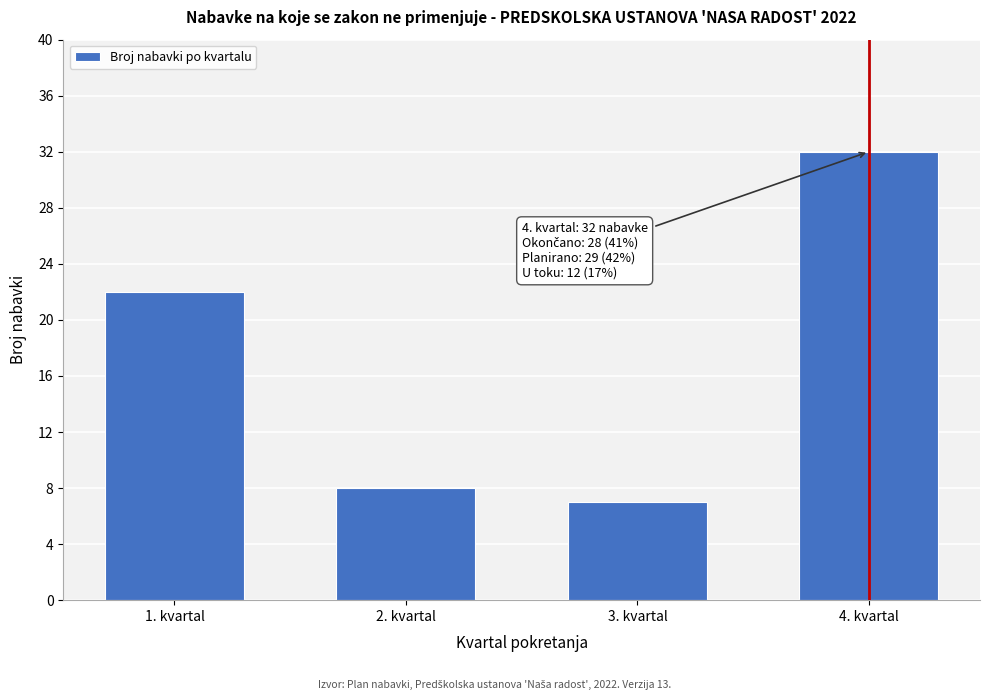

Reading right to left, list all the values displayed in this chart.

4. kvartal=32	3. kvartal=7	2. kvartal=8	1. kvartal=22